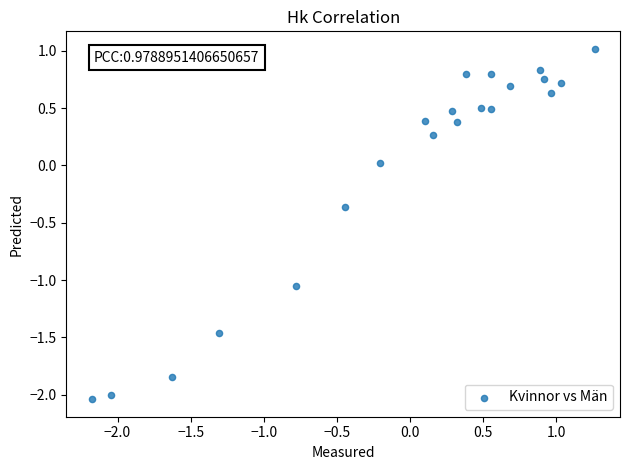

What is the range of X values (max minus min)?

3.4